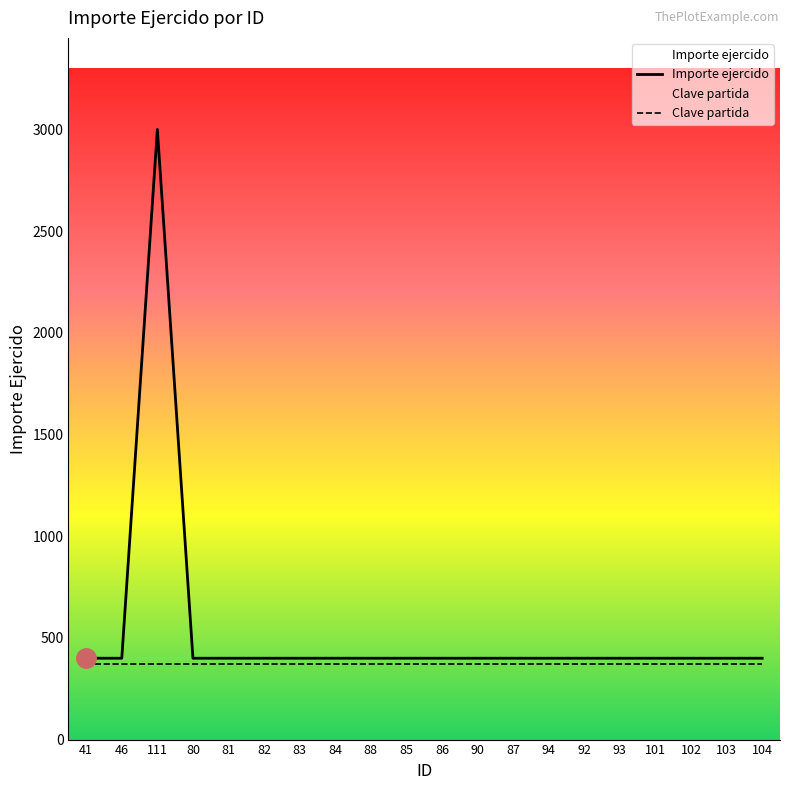

Is this an area chart (filled region under the line)?

No